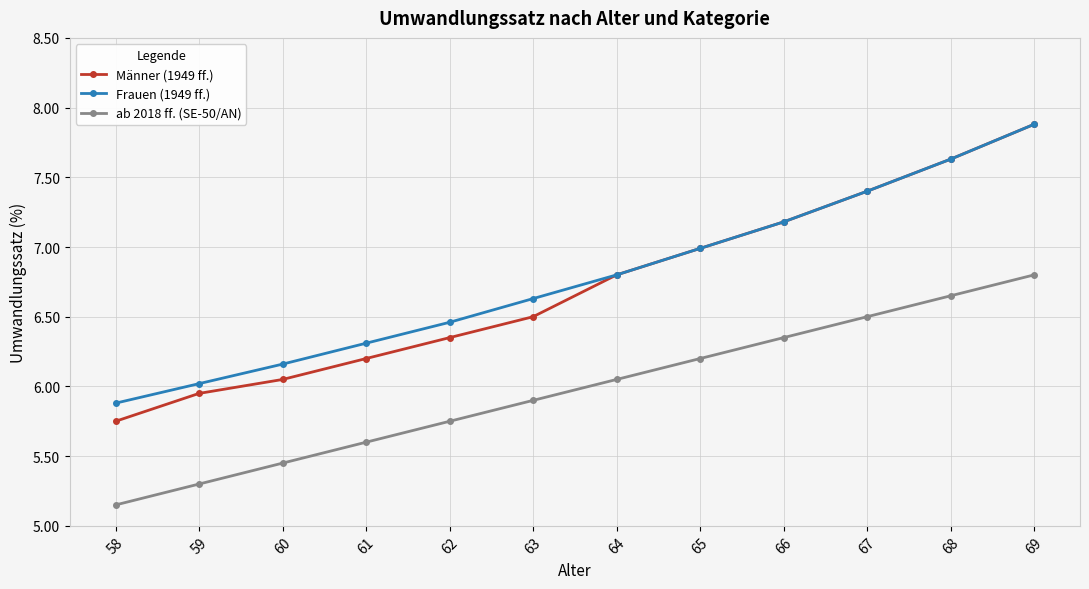

Between 58 and 64, which series saw the biggest shift?

Männer (1949 ff.)